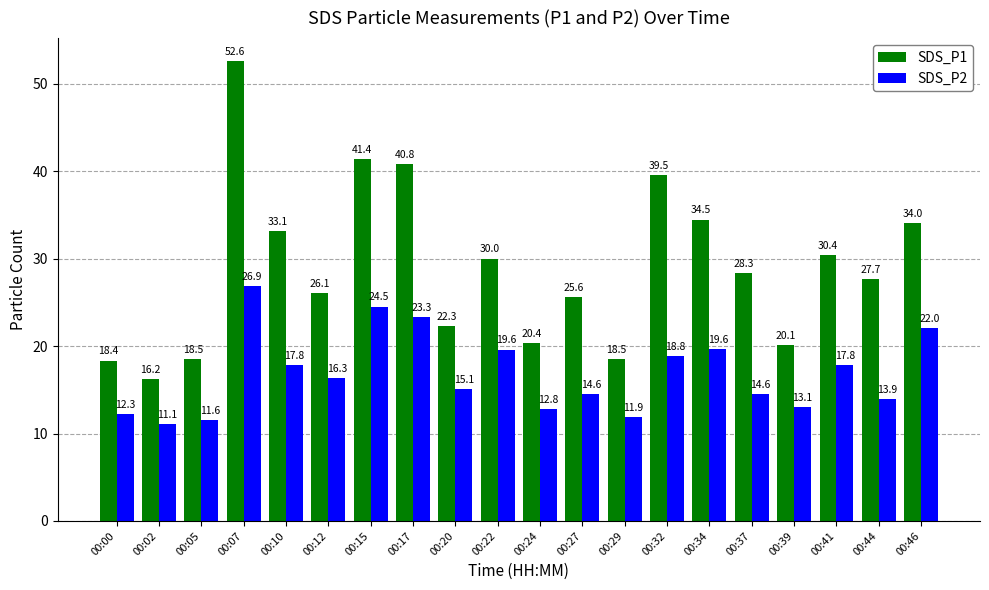

At which label does SDS_P2 first exceed 16?

00:07